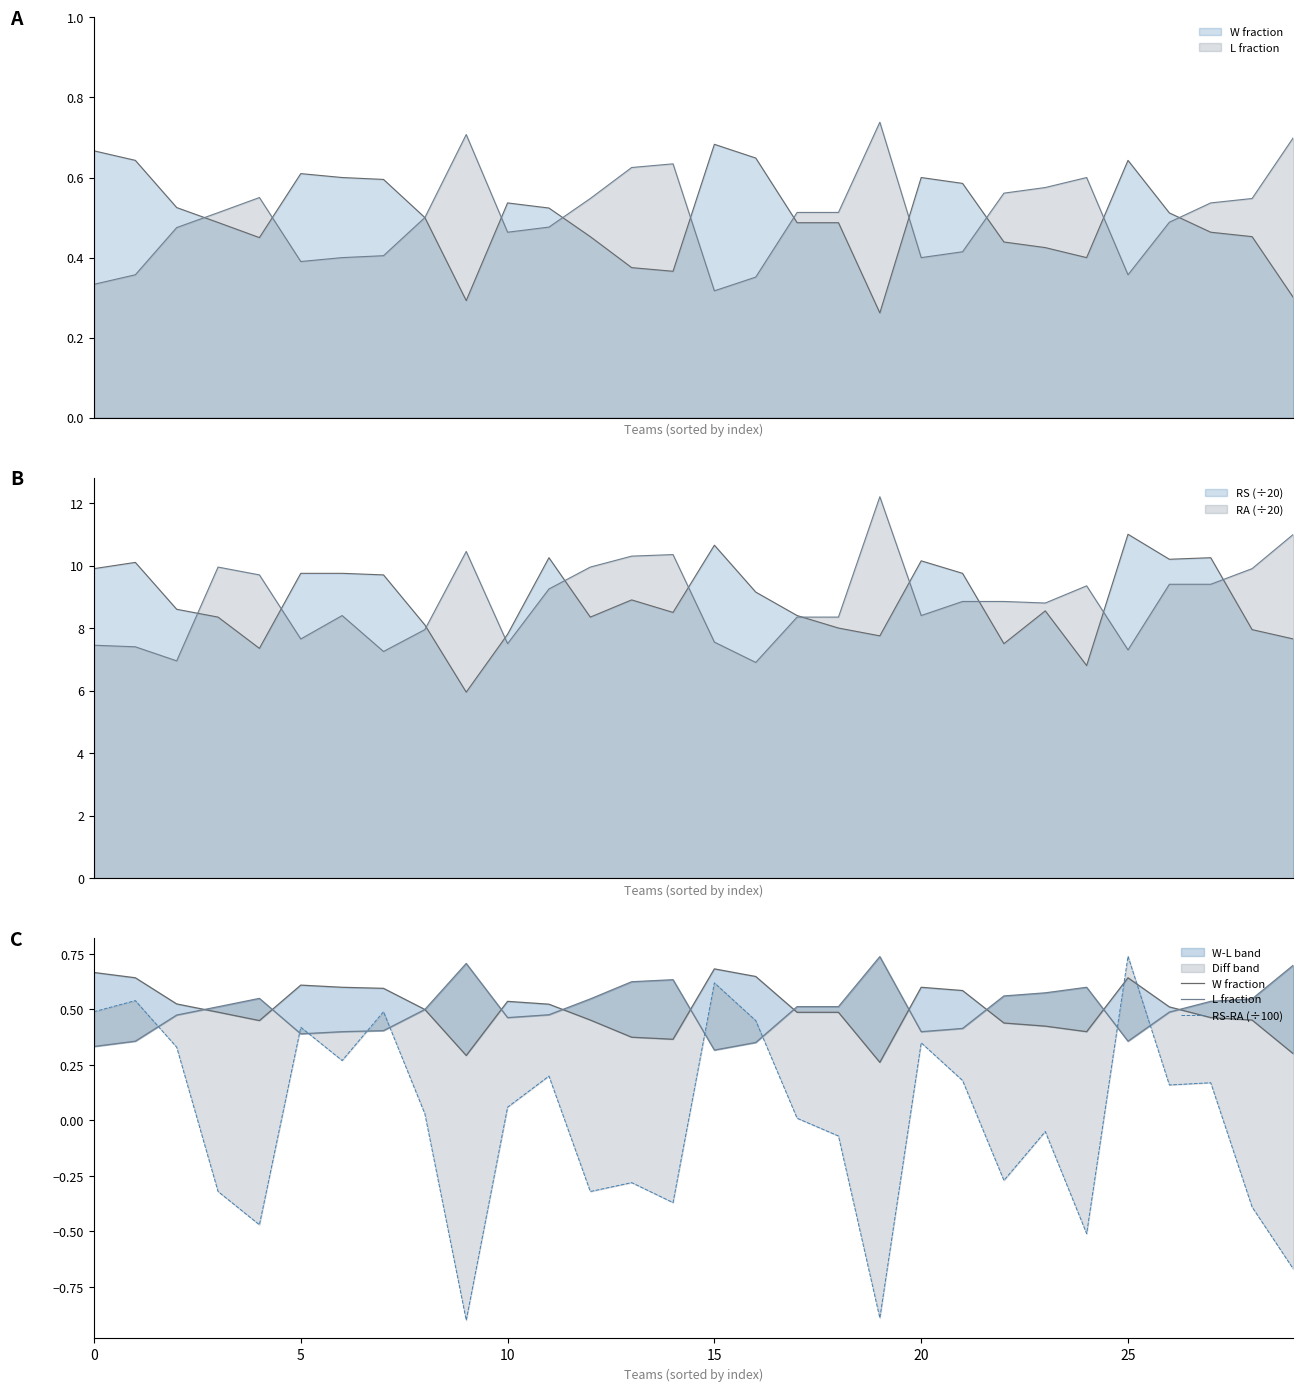

Rank the series at 14 from highest to lowest value.

L fraction, W fraction, RS-RA (÷100)